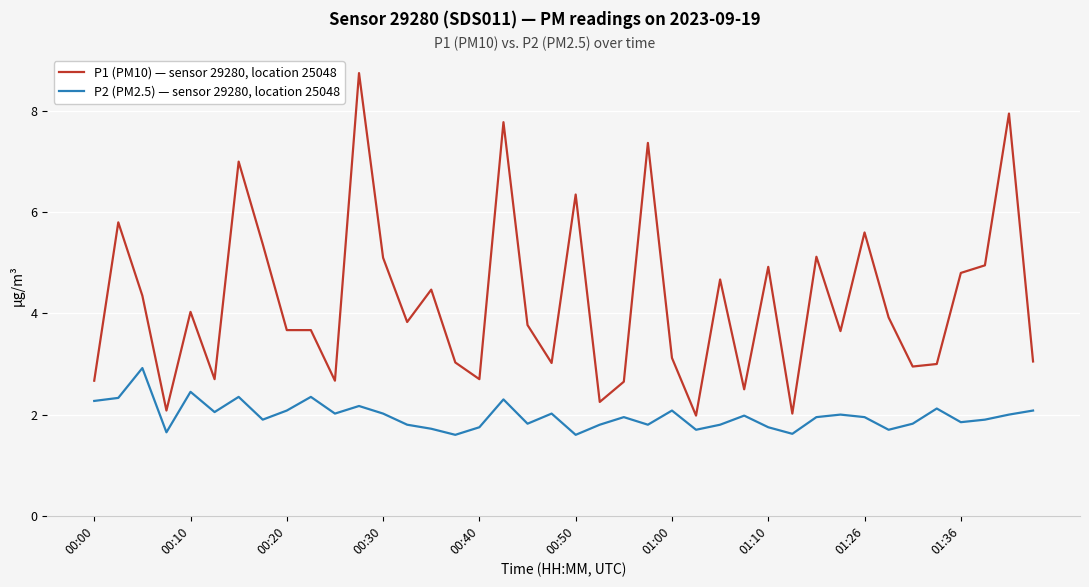

What is the minimum value for P2 (PM2.5) — sensor 29280, location 25048?

1.6